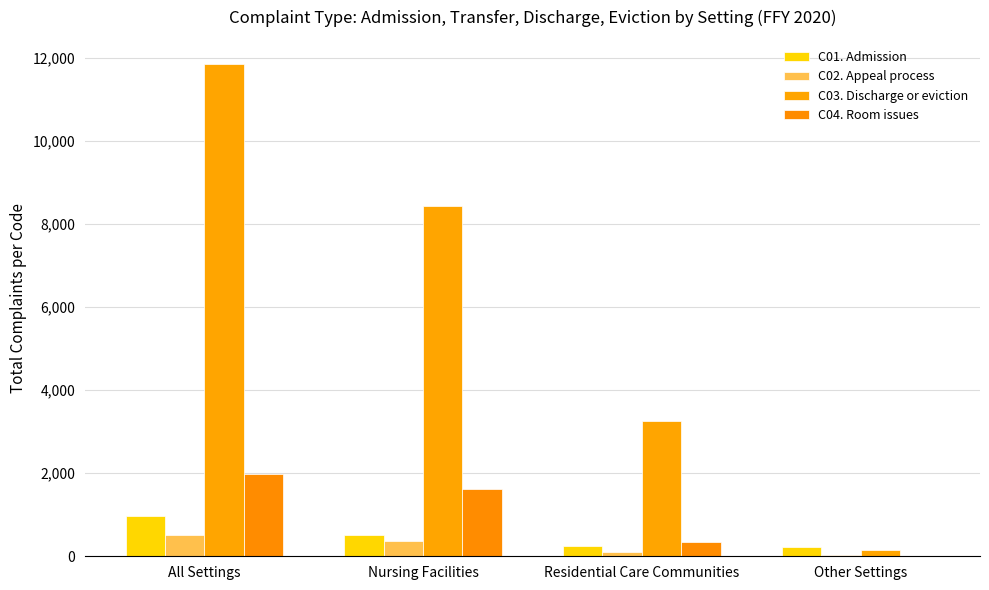

What are all the series names shown in the legend?

C01. Admission, C02. Appeal process, C03. Discharge or eviction, C04. Room issues